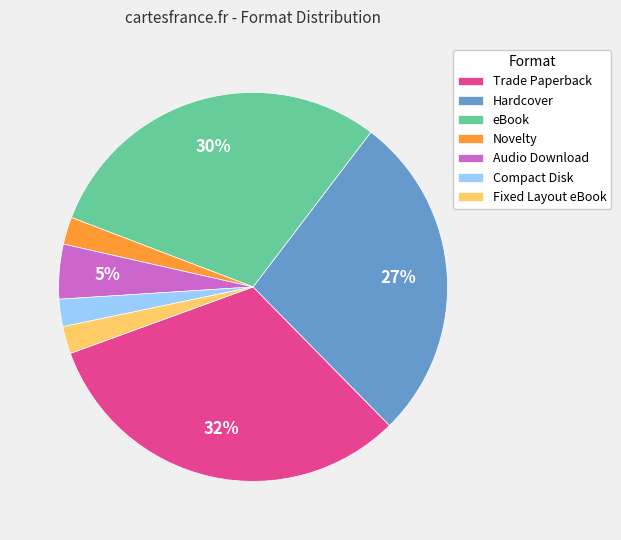

Is the sum of Audio Download and Hardcover greater than half?

No